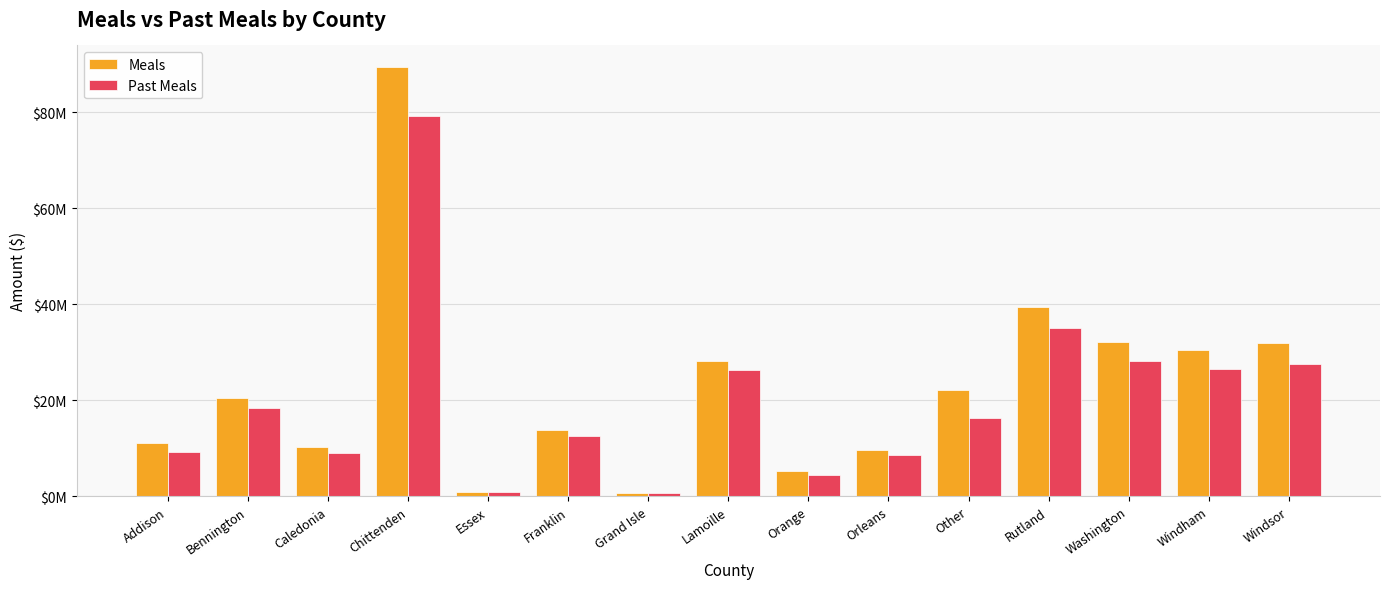

What are all the series names shown in the legend?

Meals, Past Meals